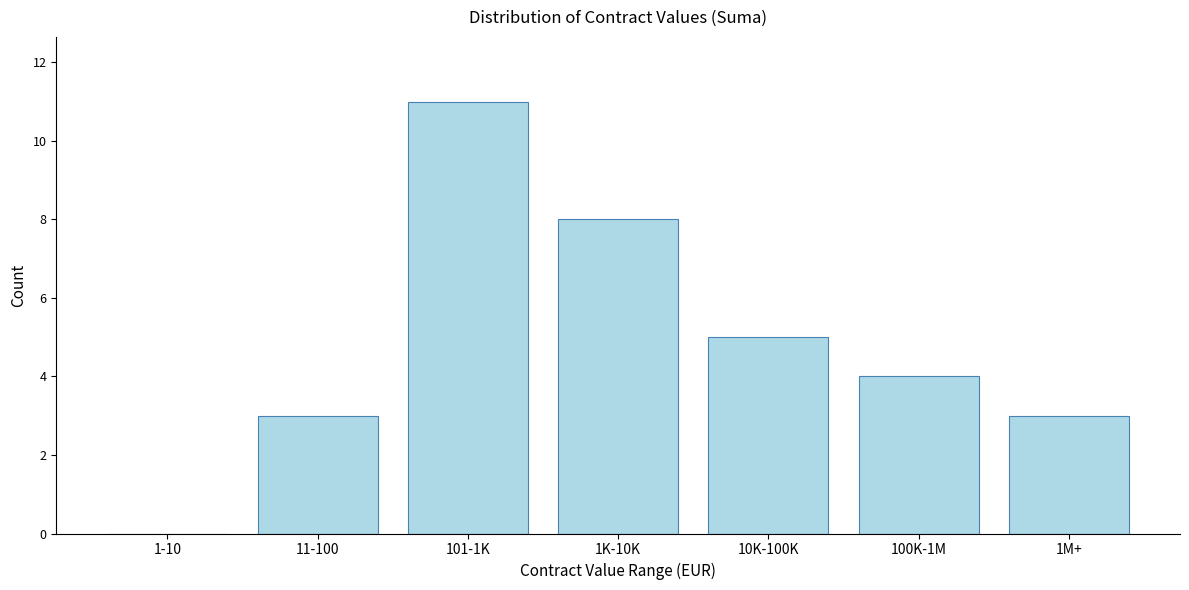

Reading left to right, transcribe all the data shown in this chart.

1-10=0	11-100=3	101-1K=11	1K-10K=8	10K-100K=5	100K-1M=4	1M+=3